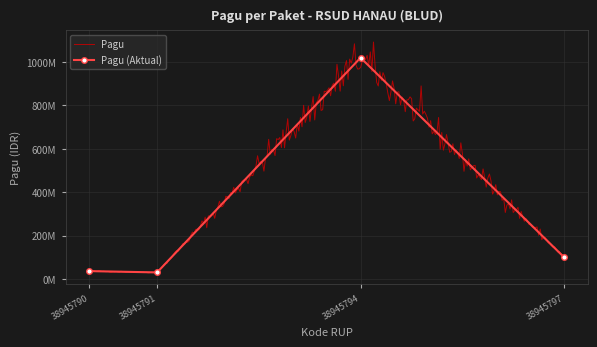

Is this an area chart (filled region under the line)?

No